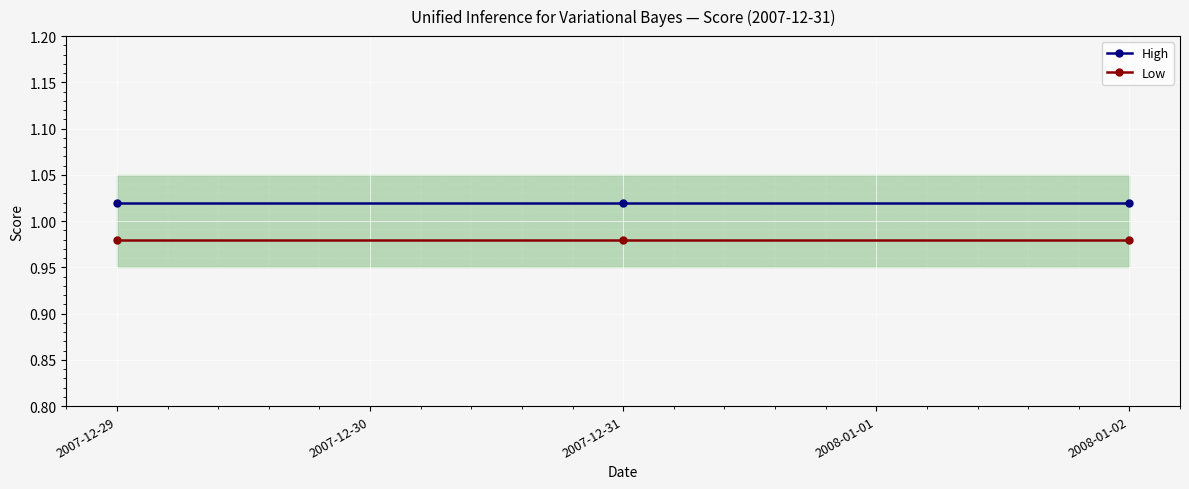

True or false: Low has a value of 0.3 at 2007-12-31.

False